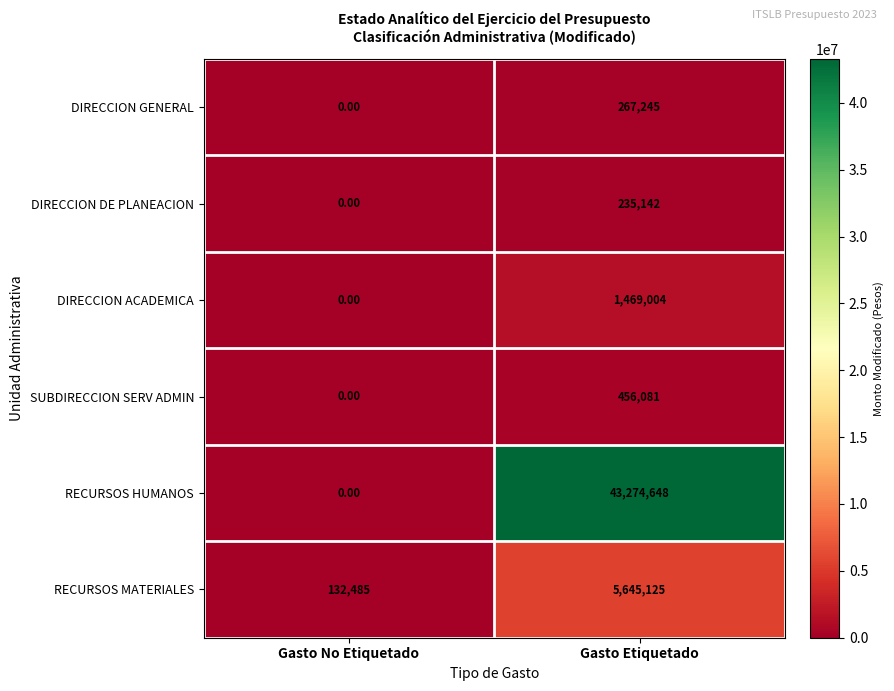

At which category does the chart reach its minimum across all series?

Gasto No Etiquetado